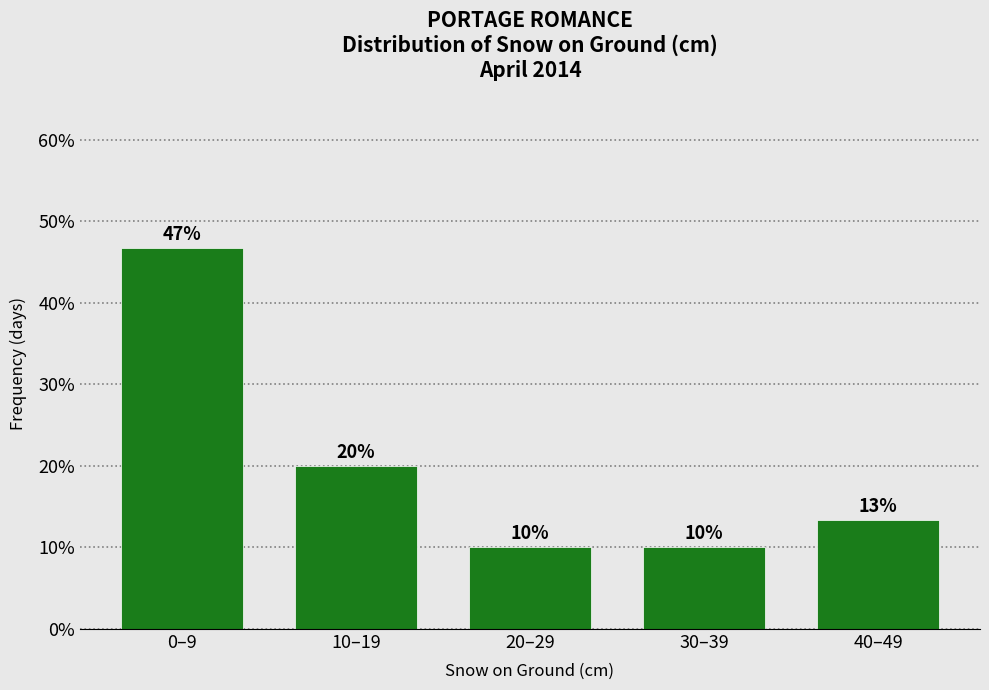

At which label is the value closest to 28?

10–19